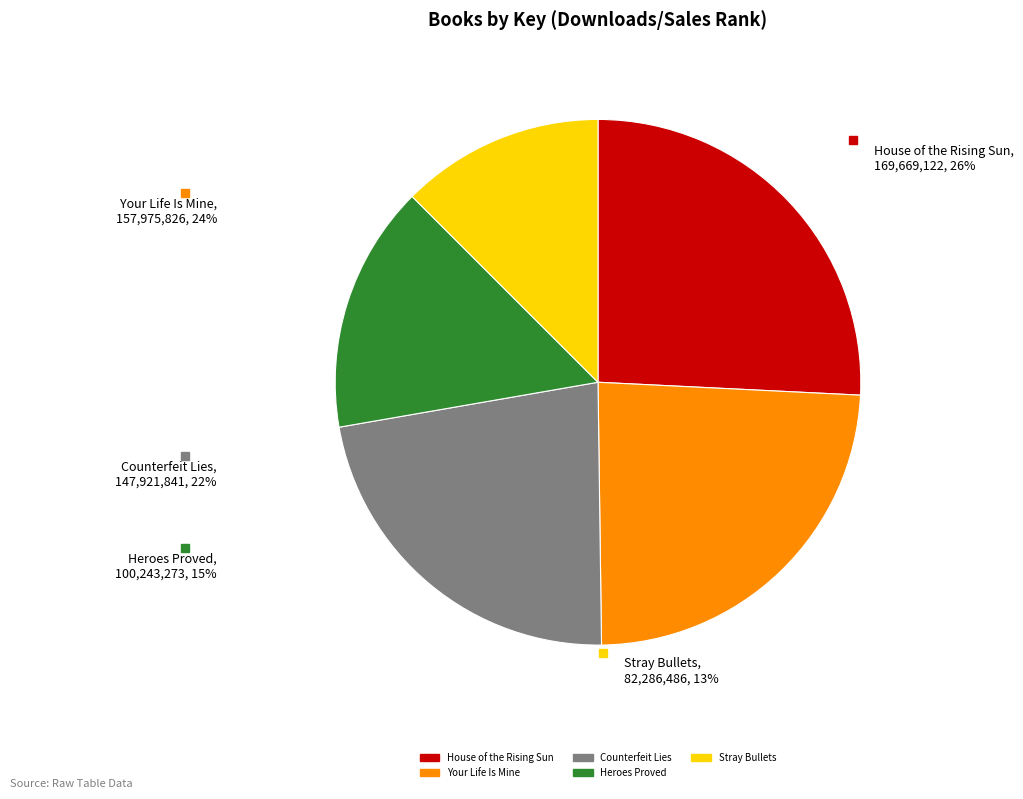

Does Counterfeit Lies account for over 50% of the chart?

No